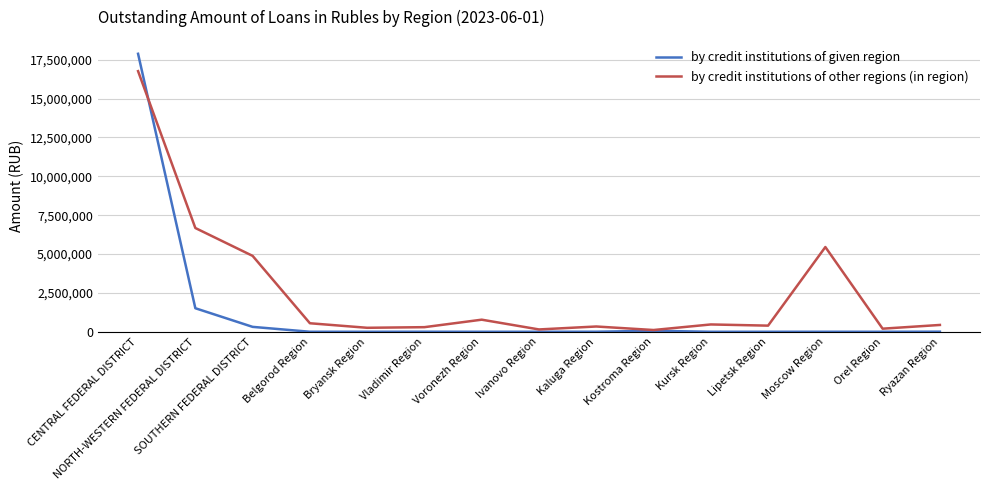

List the series in order of their overall mean, highest first.

by credit institutions of other regions (in region), by credit institutions of given region